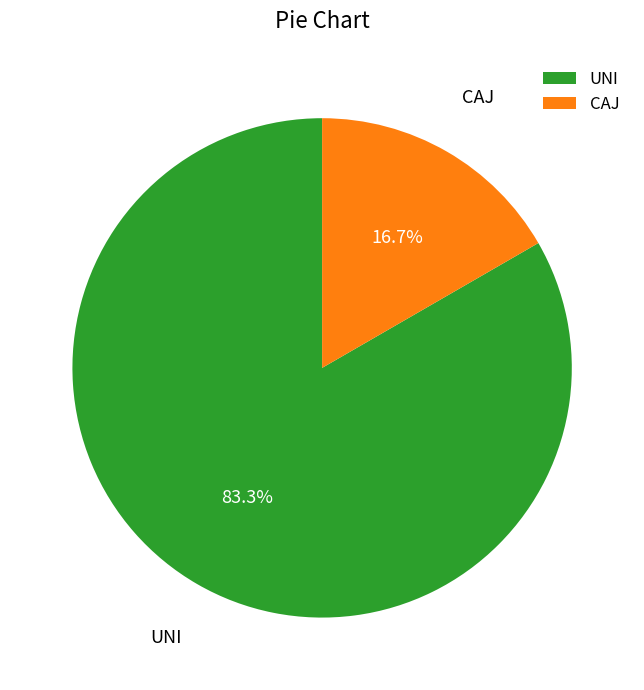

Which category has the biggest portion of the pie?

UNI